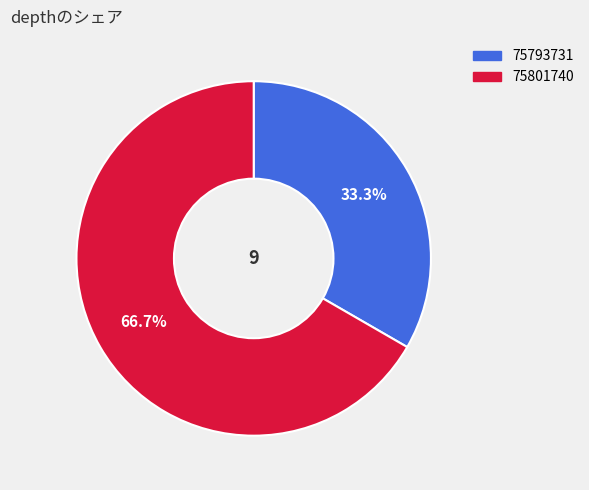

Count the number of slices in the pie.

2